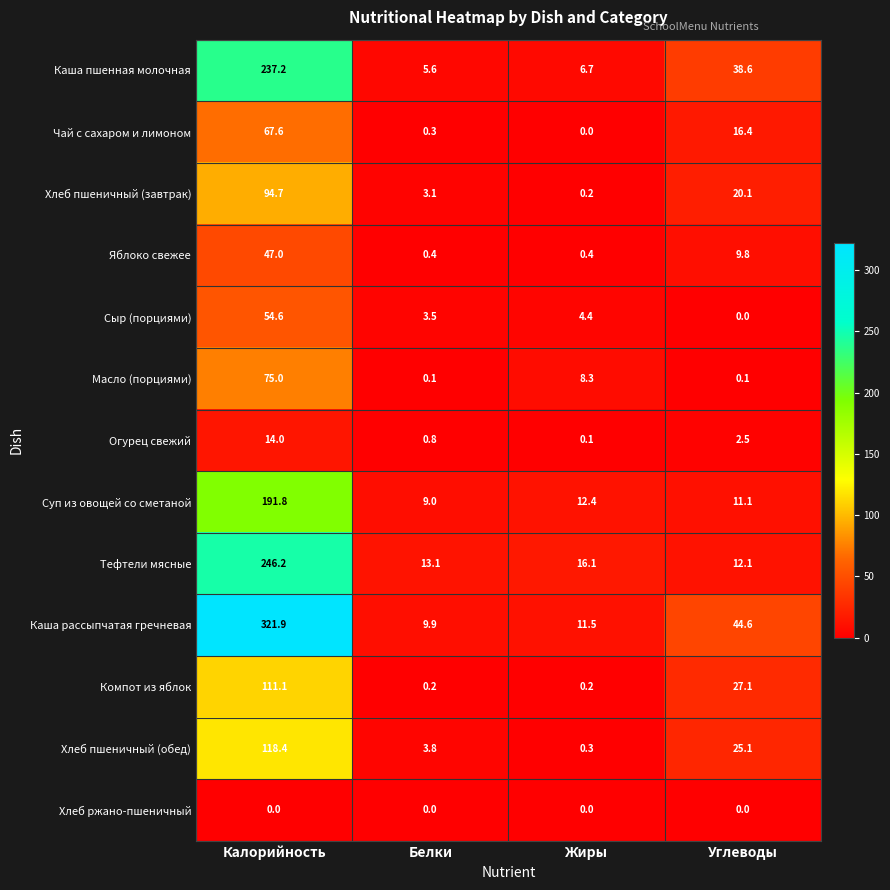

How many distinct data groups are displayed?

13